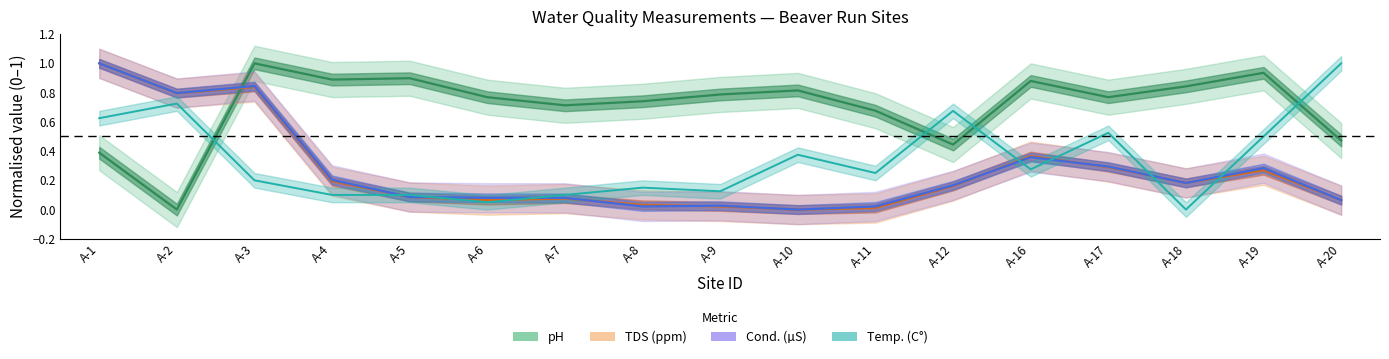

How many values in Temp. (C°) are above zero?

16